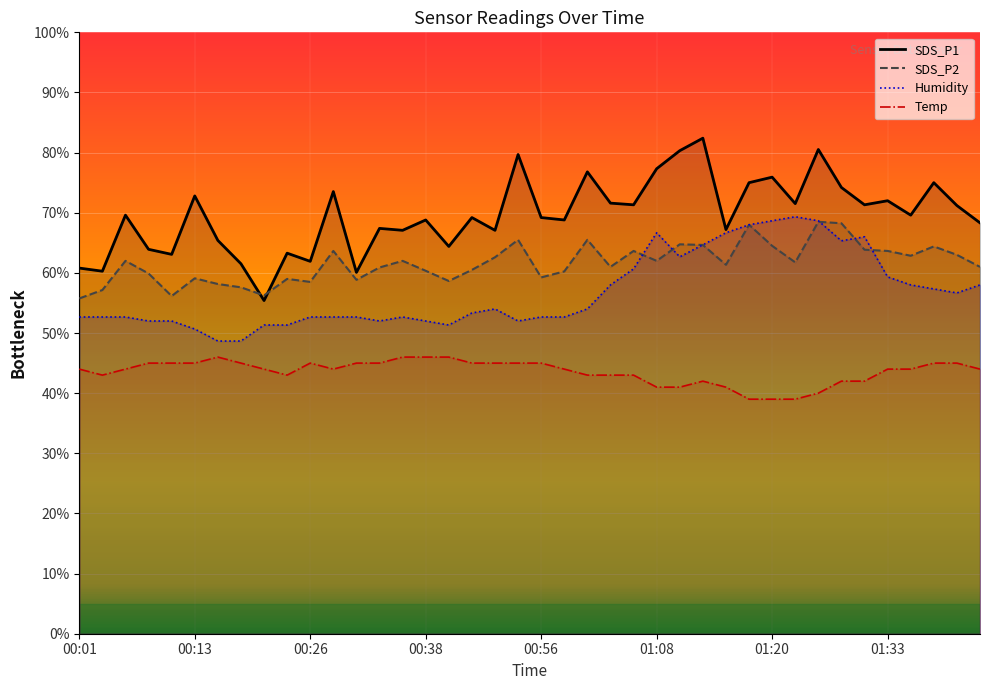

What are all the series names shown in the legend?

SDS_P1, SDS_P2, Temp, Humidity